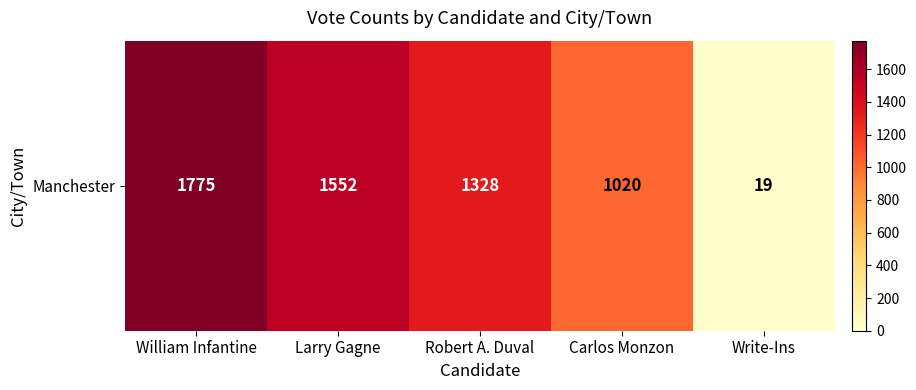

How many data points are above 1328?

2